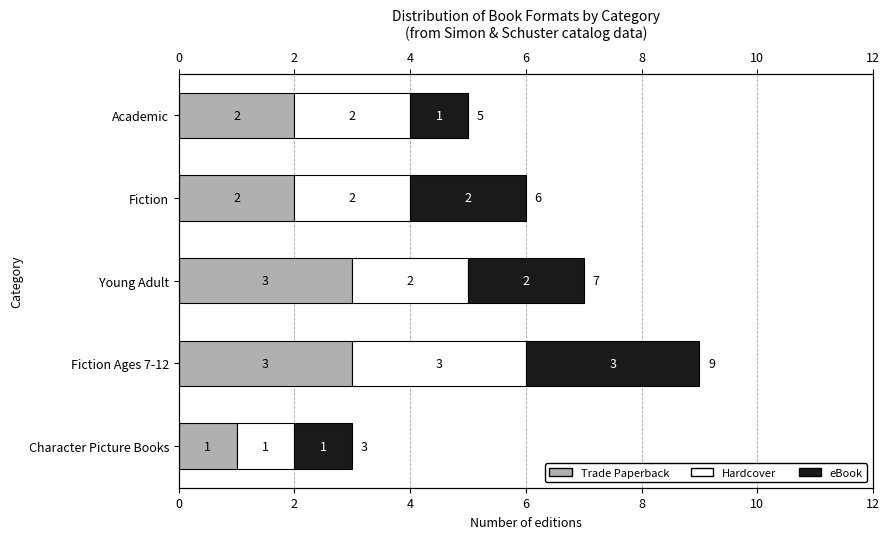

What is the sum of all eBook values?

9